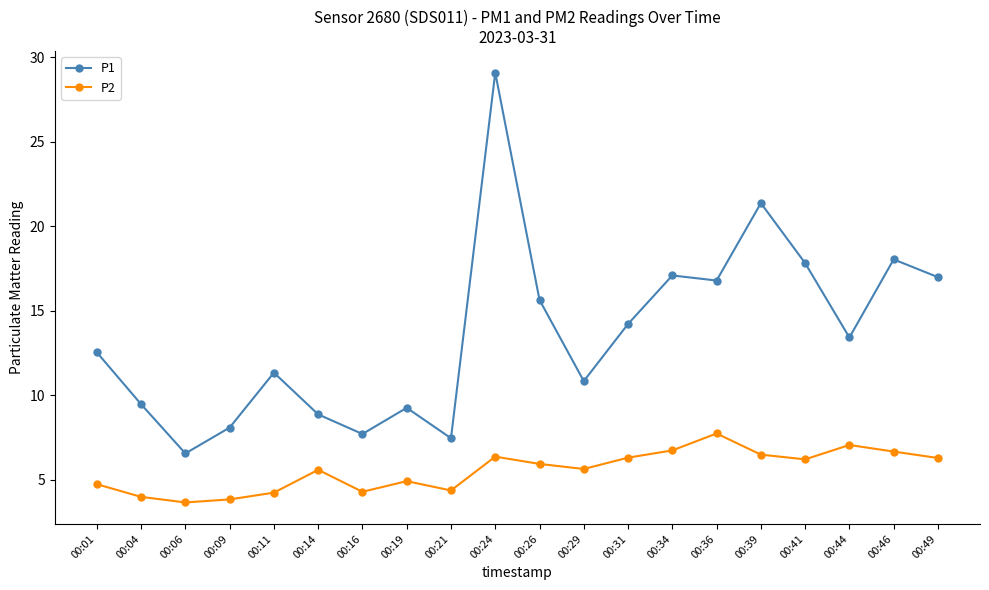

True or false: P1 has a value of 9.8 at 00:36.

False